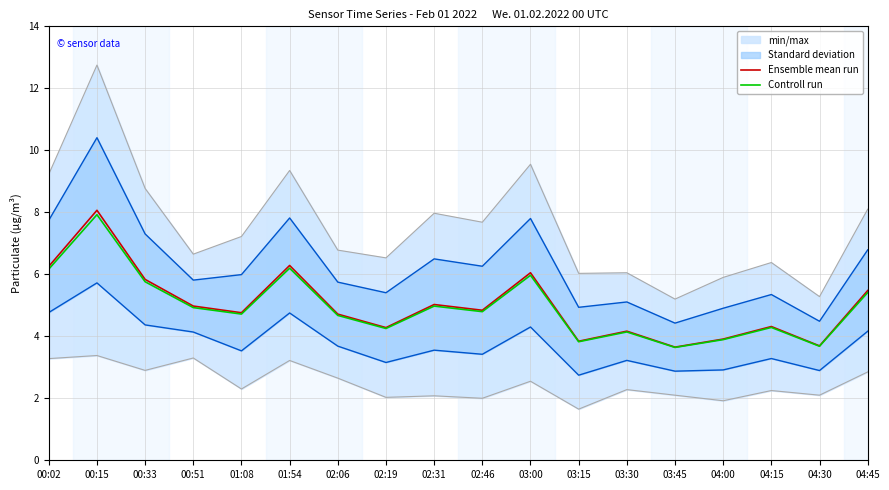

The Ensemble mean run series shows 5.8 at 00:33. True or false?

True